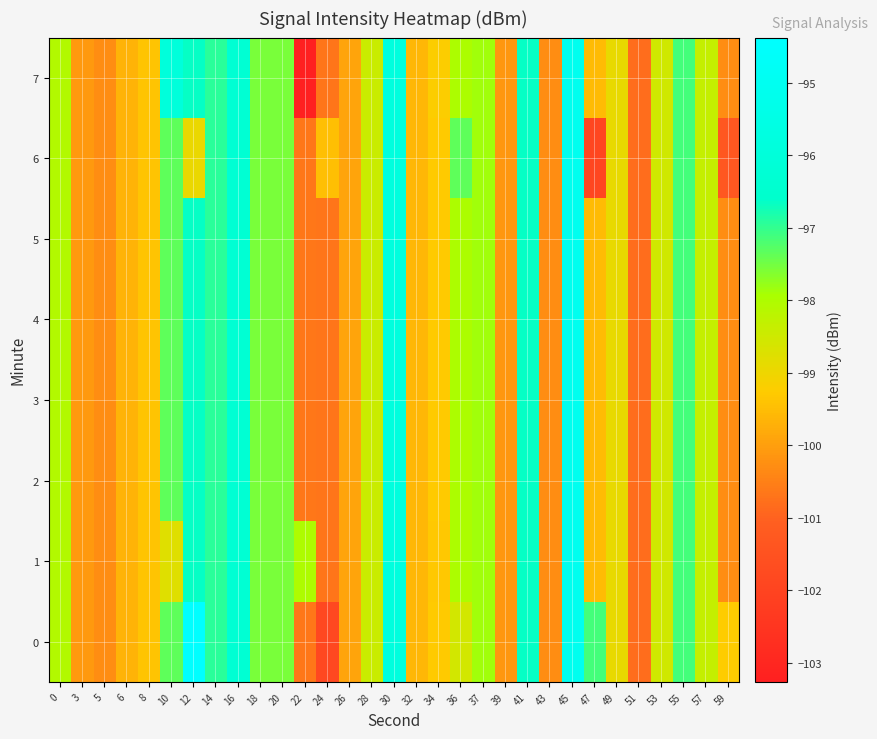

At 47, list the series in order from smallest to largest.

6, 1, 2, 3, 4, 5, 7, 0